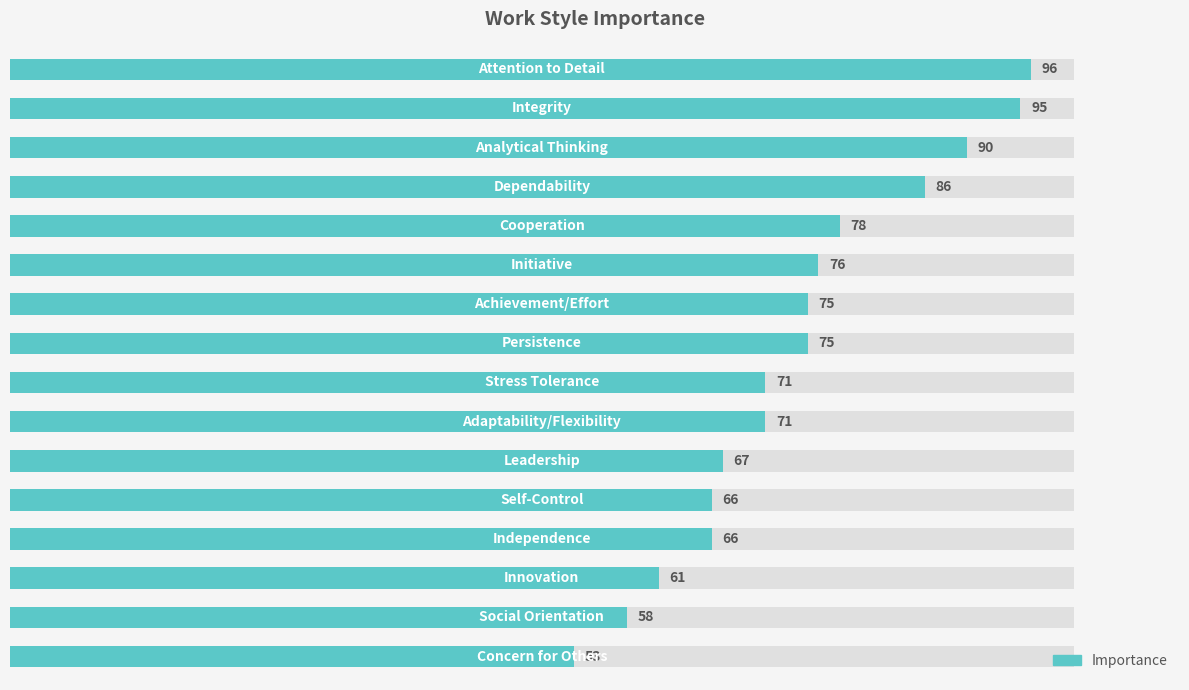

The value at 15 is 91. True or false?

False